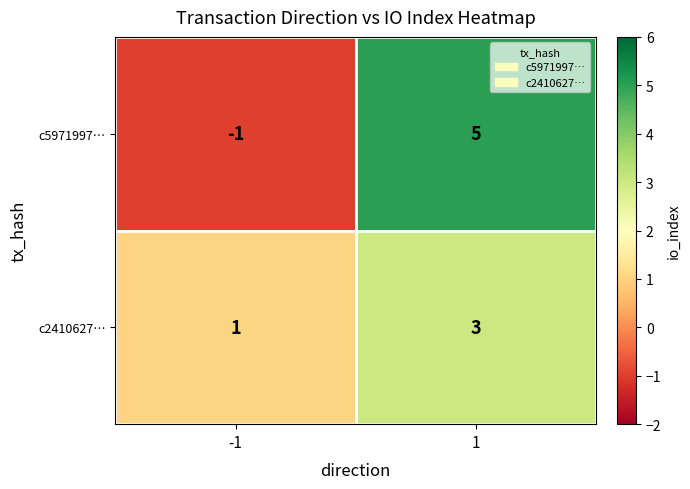

Rank the categories by c5971997… value from lowest to highest.

-1, 1